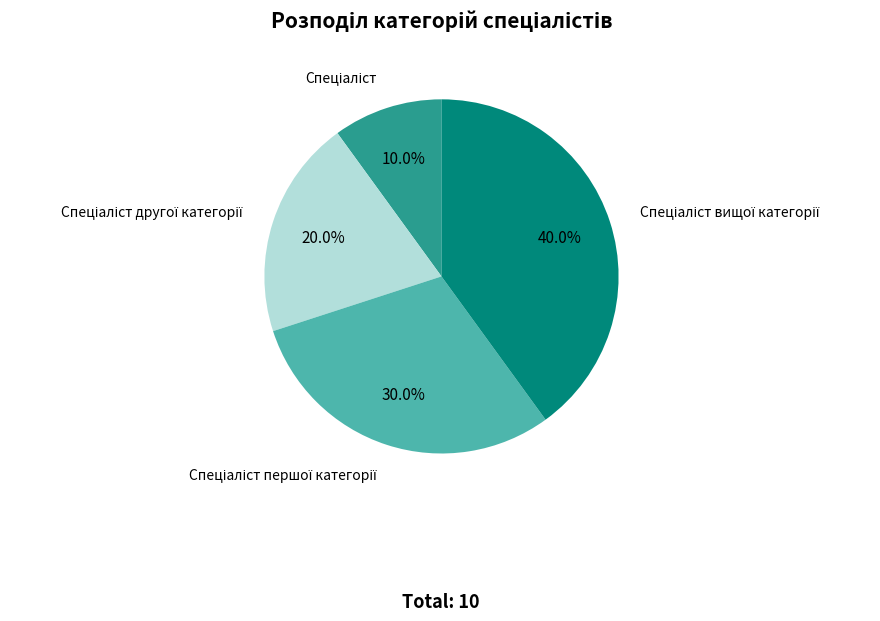

How many slices are in this pie chart?

4